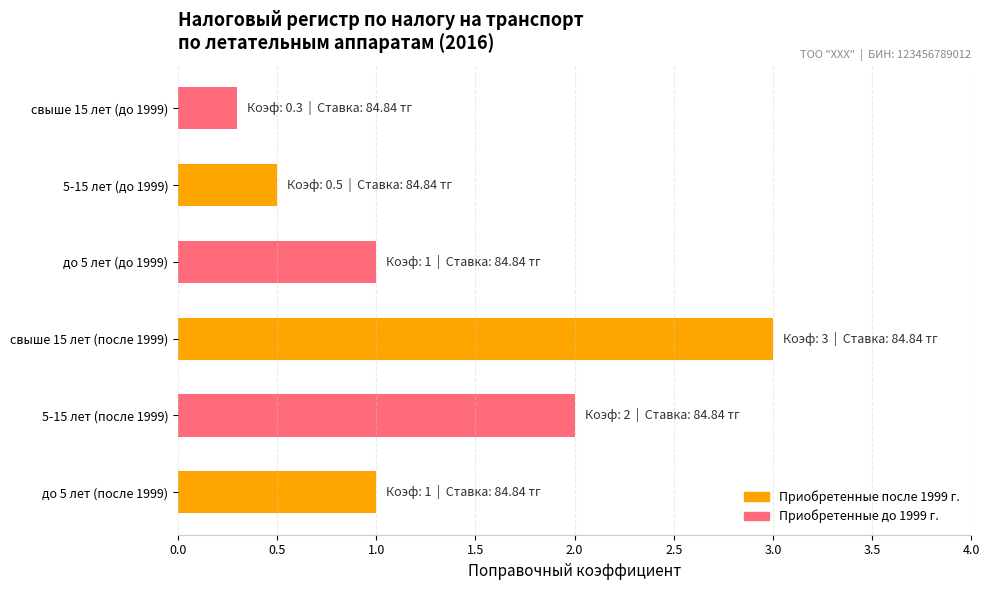

What is the change in value from до 5 лет (после 1999) to 5-15 лет (до 1999)?

-0.5